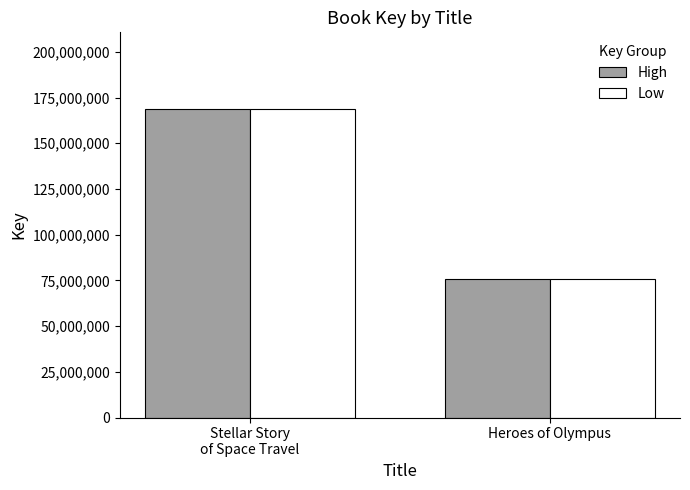

What is the value of the High bar at the 1st from the left?

168527527